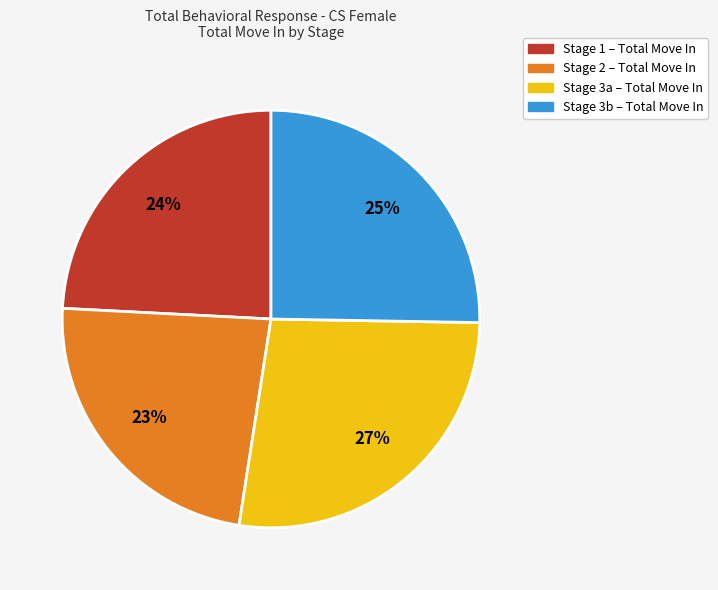

To the nearest percent, what is the average slice percentage?

25%